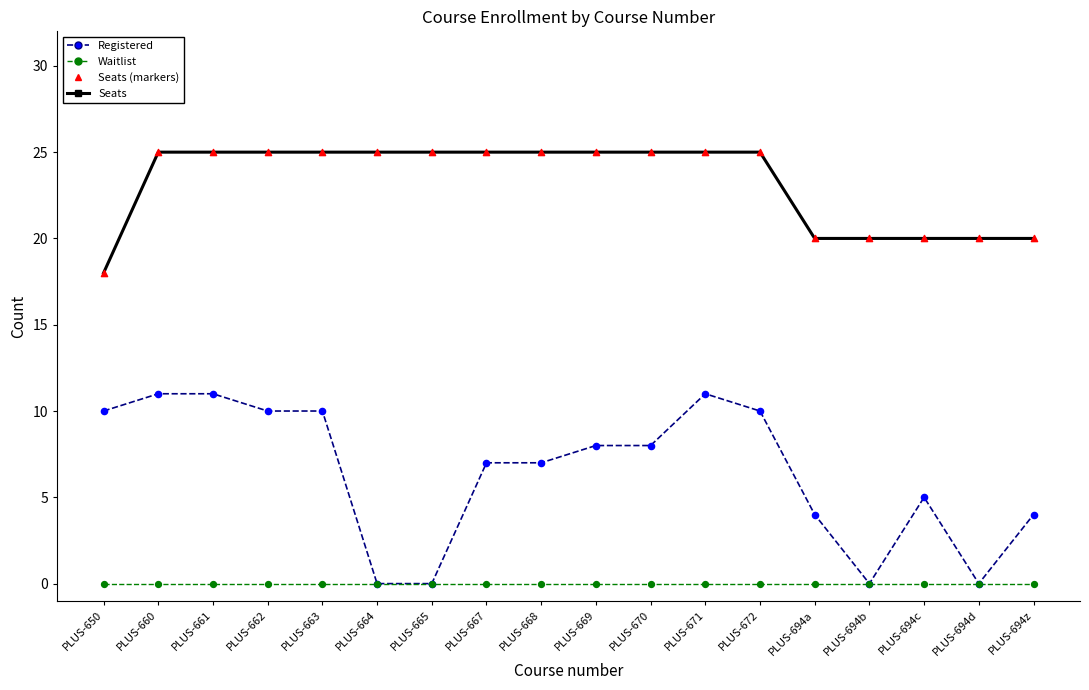

What is the total value across all series at PLUS-661?

36